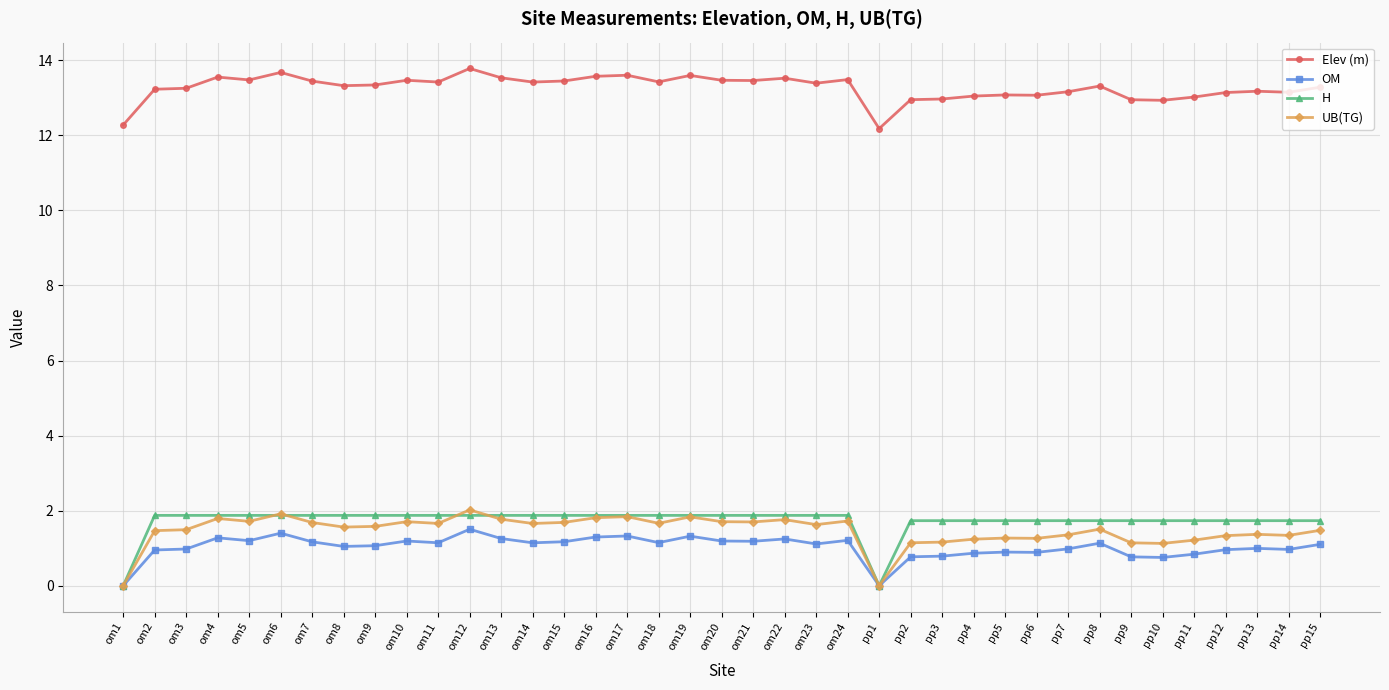

At how many categories does at least one series exceed 5?

39